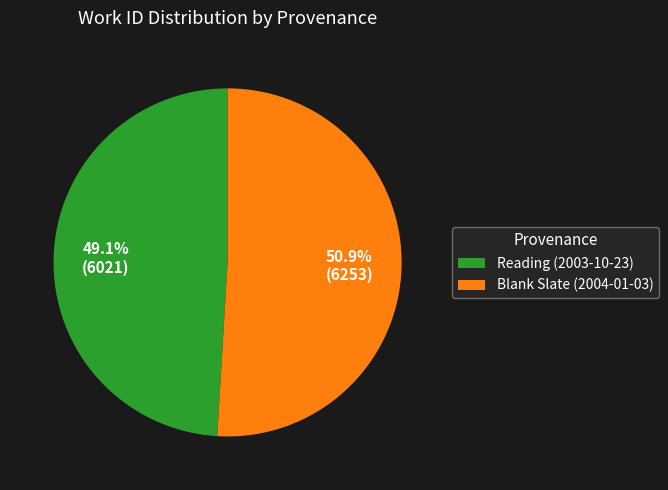

To the nearest percent, what is the difference between the Reading (2003-10-23) and Blank Slate (2004-01-03) slice percentages?

2%